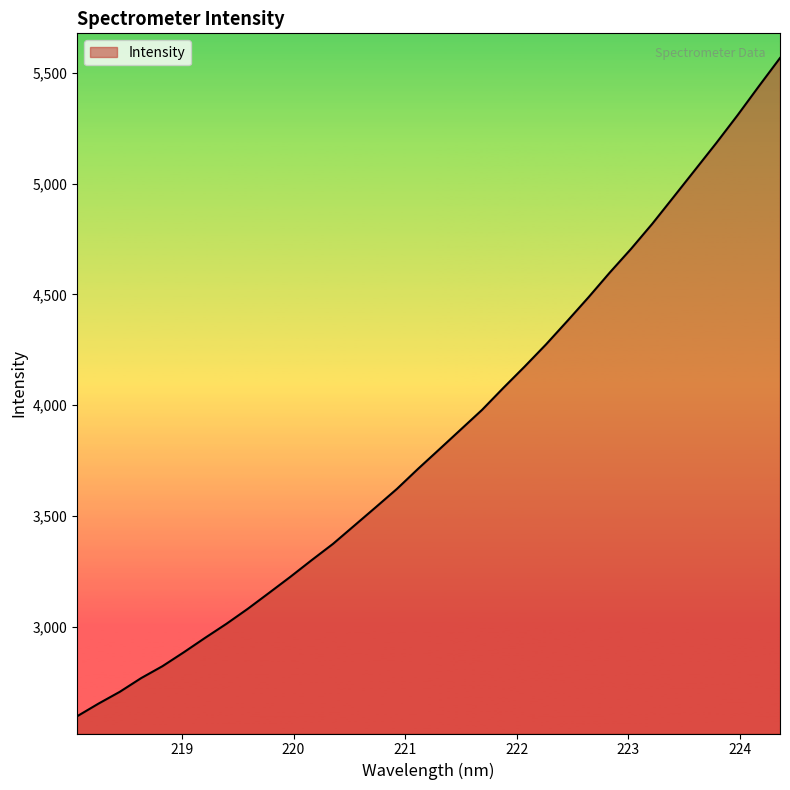

What is the greatest value displayed?

5566.6